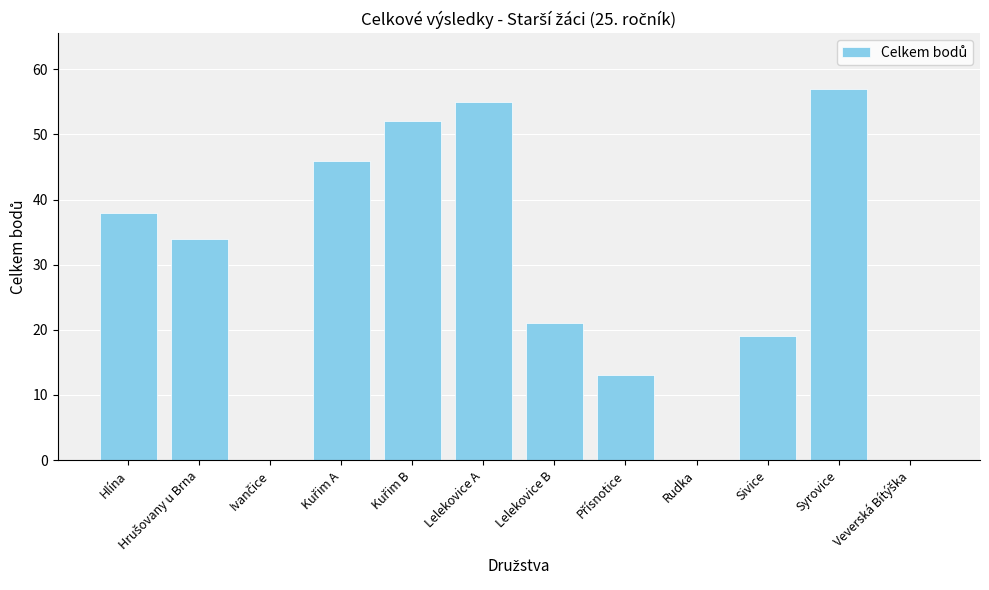

At which category does the chart reach its peak across all series?

Syrovice